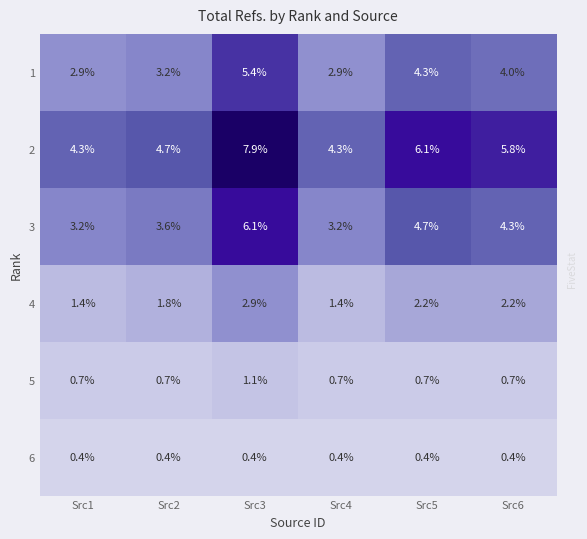

Is it true that 5 equals 1.2 at Src4?

False